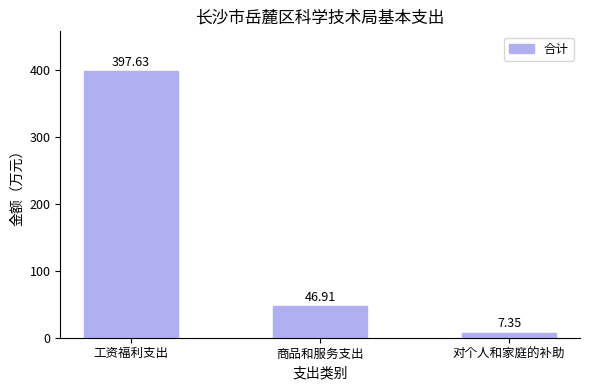

Are the bars horizontal?

No